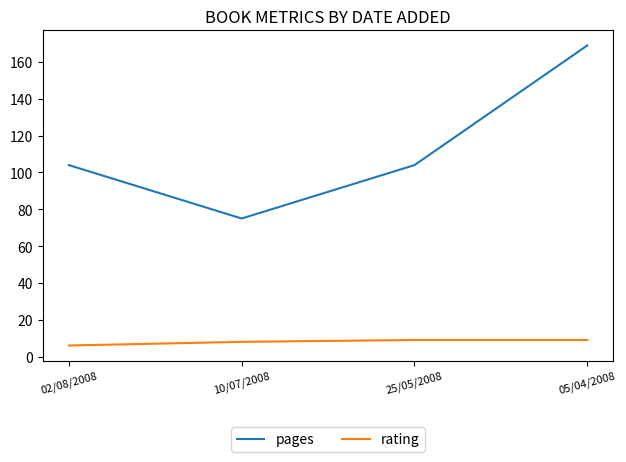

Which series changed the most between 10/07/2008 and 25/05/2008?

pages